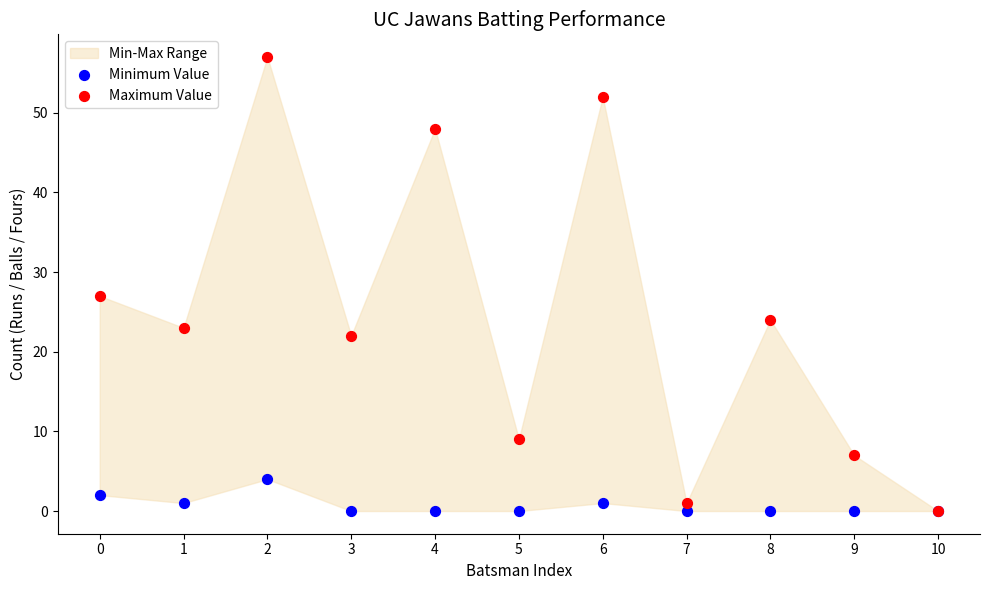

In the Maximum Value series, what Y value is closest to 28?

27